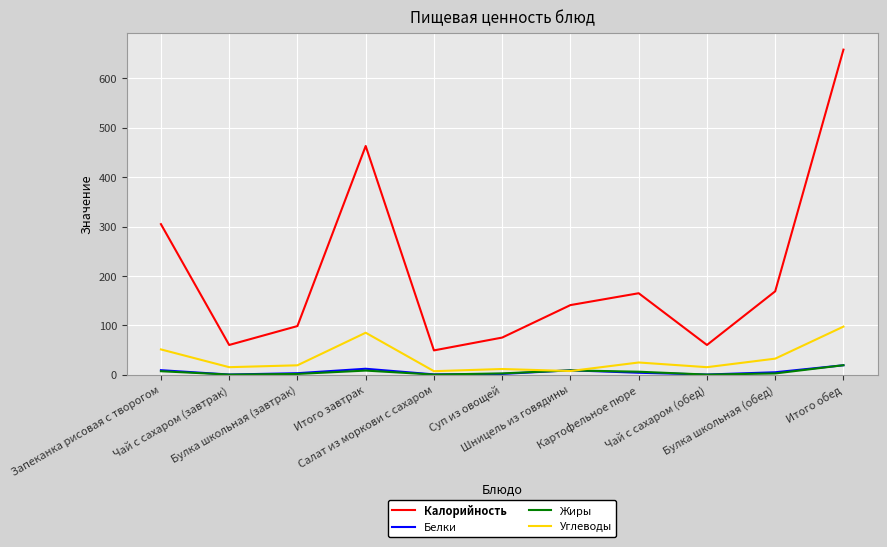

What is the difference between the maximum and minimum values in the Углеводы series?

90.3